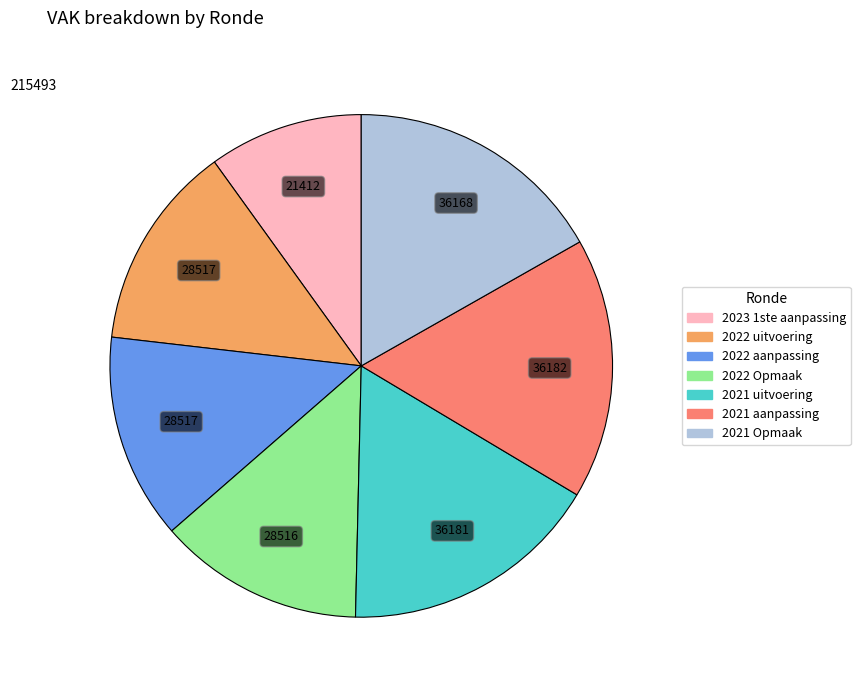

Which category has the smallest portion of the pie?

2023 1ste aanpassing